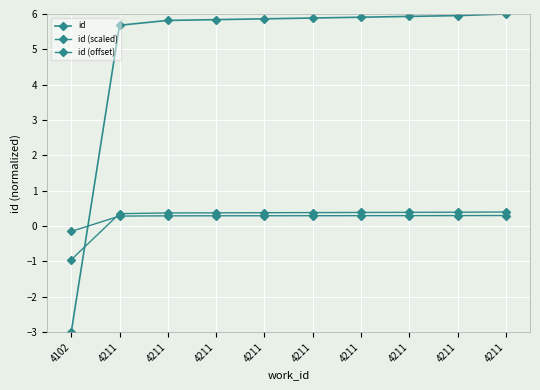

Count the number of categories in the chart.

10